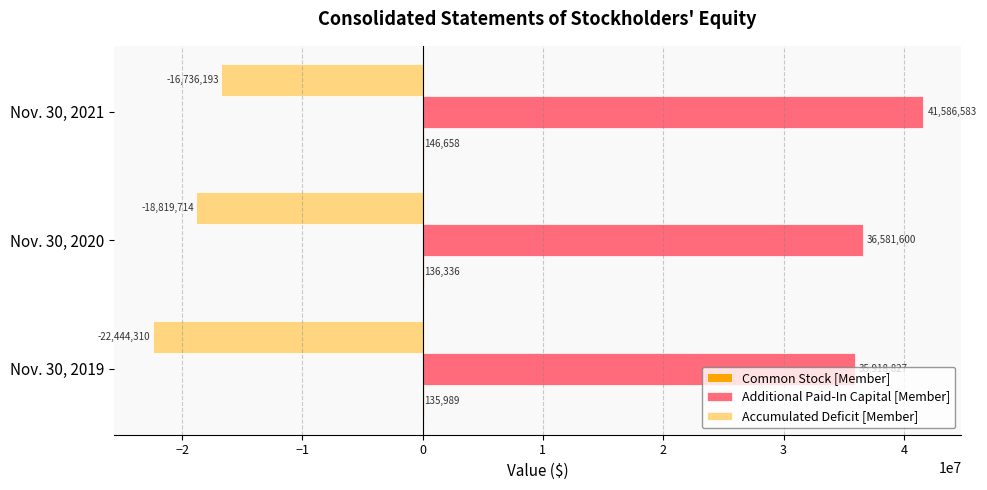

What is the sum of the Additional Paid-In Capital [Member] values at Nov. 30, 2019 and Nov. 30, 2020?

72500427